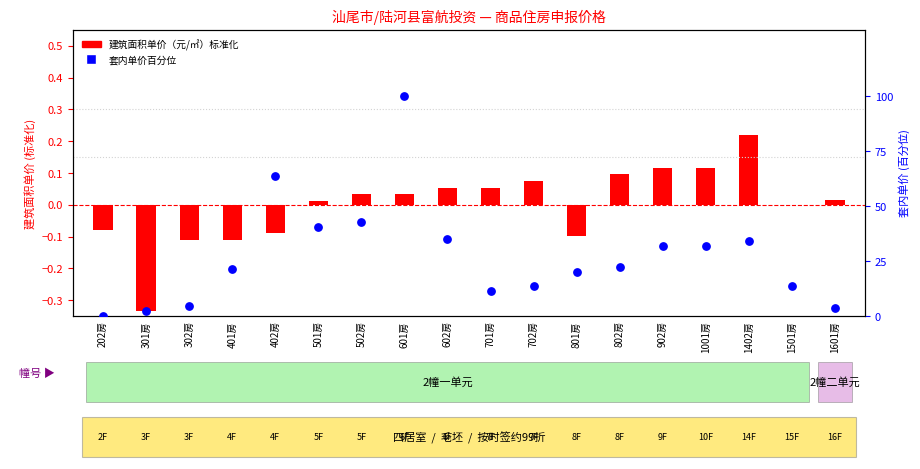

Which series contains the highest Y value?

套内单价 (百分比)